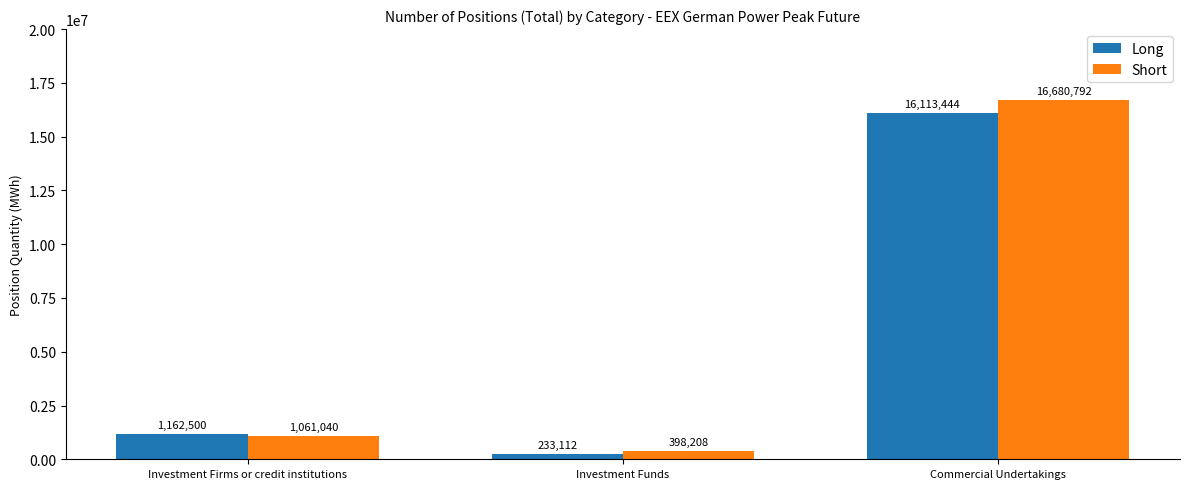

Read the Short value at Investment Funds, to the nearest 10.

398210